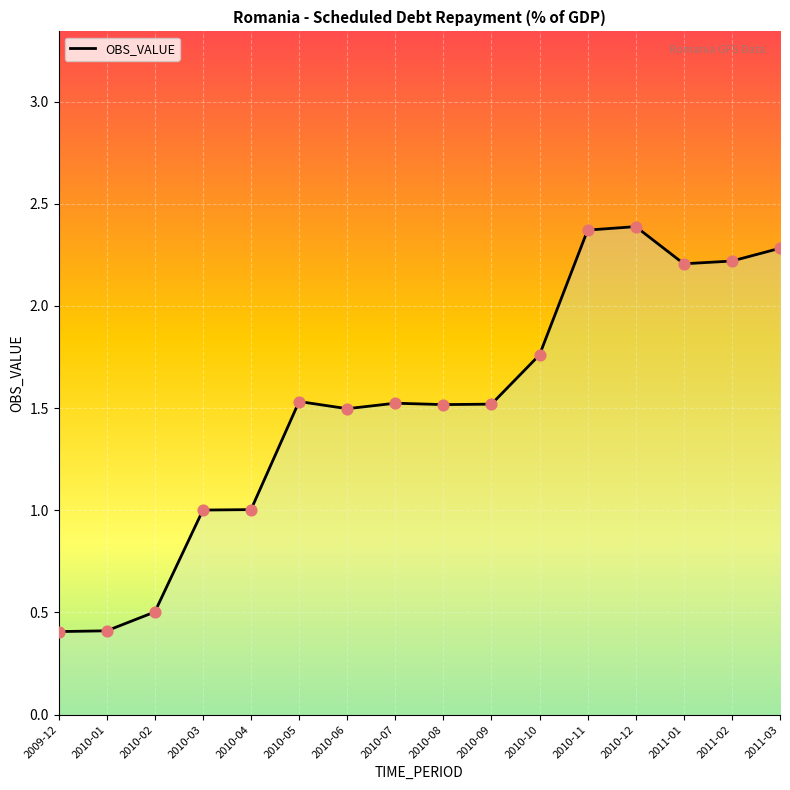

Between 2011-02 and 2010-03, which is larger?

2011-02